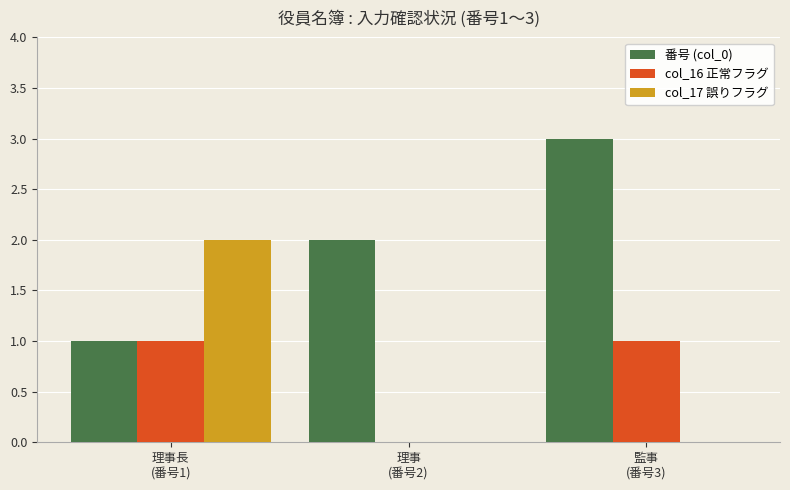

Which series has the largest total across all categories?

番号 (col_0)